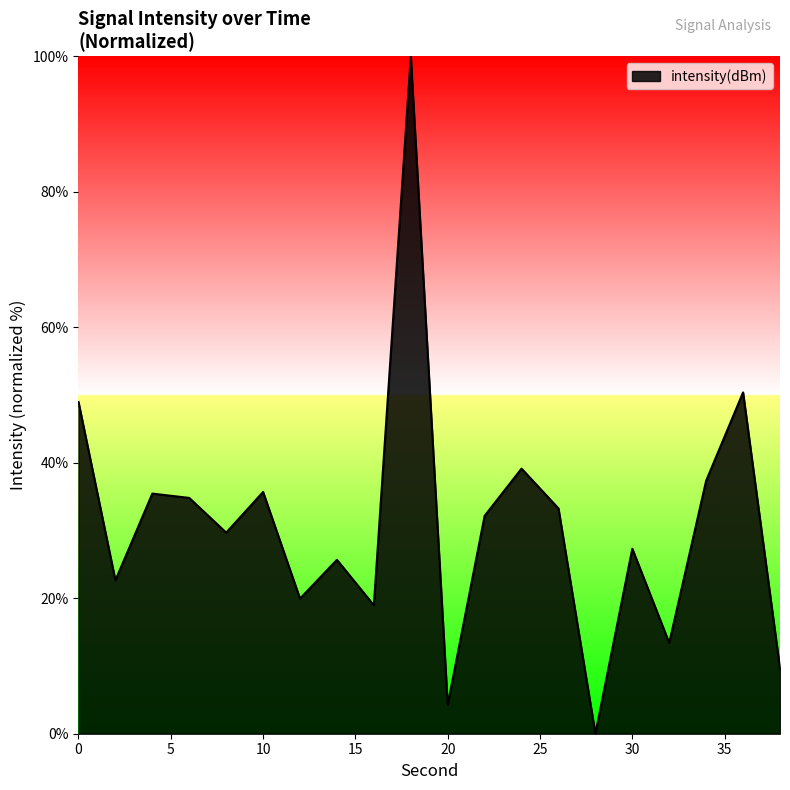

What is the greatest value displayed?

100.0